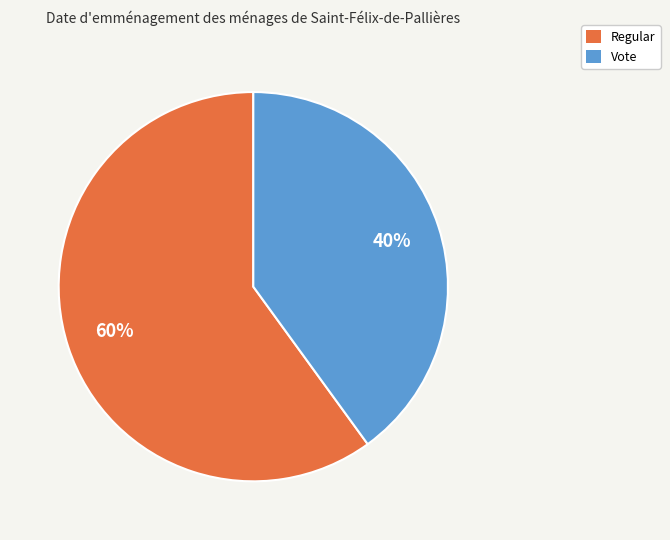

To the nearest percent, what is the combined percentage of Vote and Regular?

100%